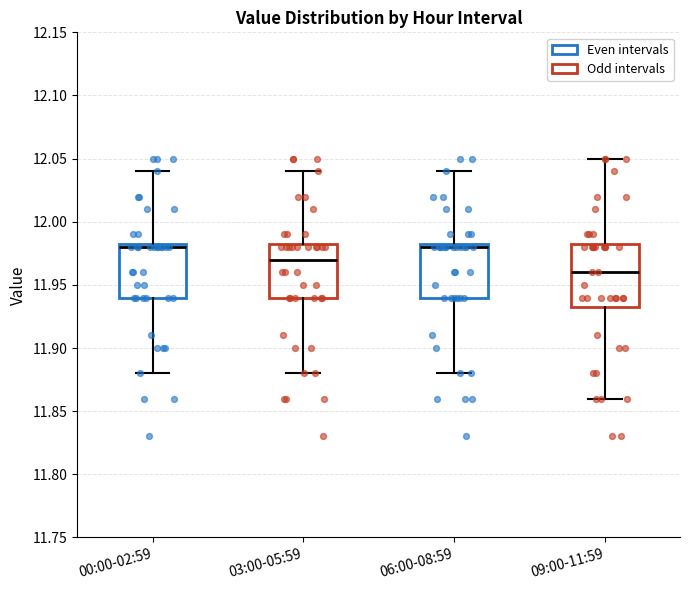

Comparing the boxes themselves (not the whiskers), which one is the tallest?

09:00-11:59